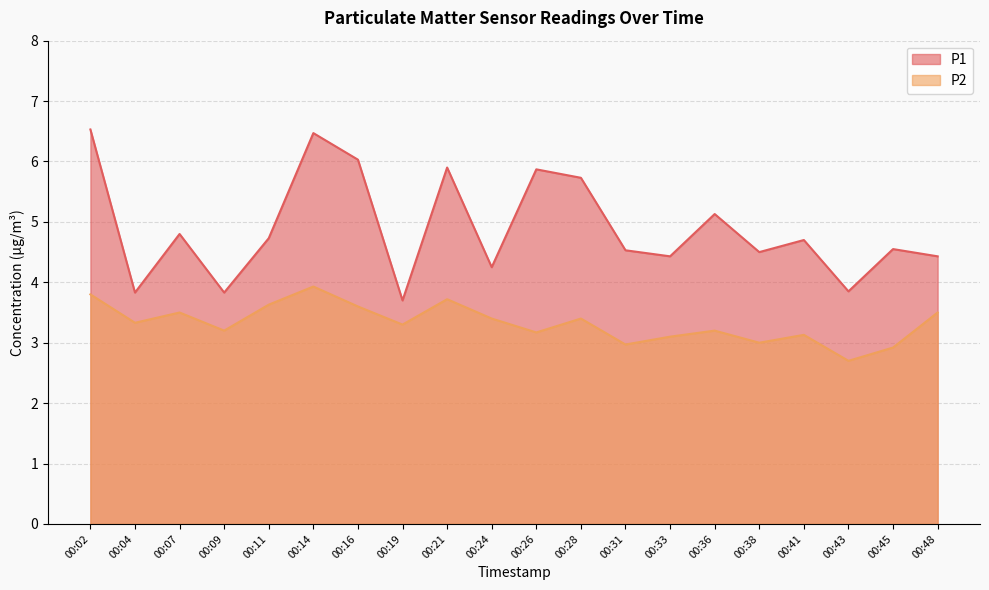

True or false: P2 has more than 1 points higher than both neighbors.

True